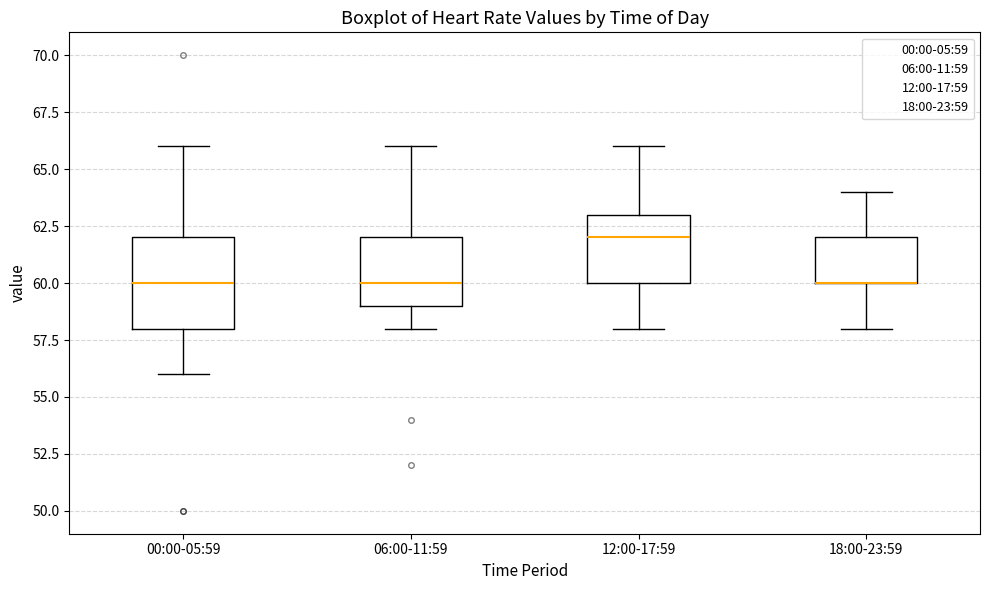

Comparing the boxes themselves (not the whiskers), which one is the tallest?

00:00-05:59